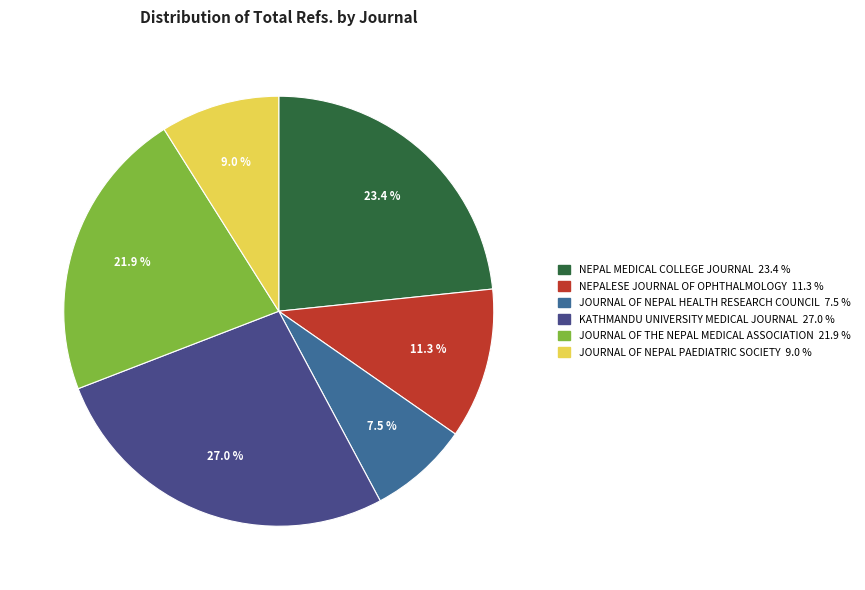

Is there any slice that represents more than half of the pie?

No